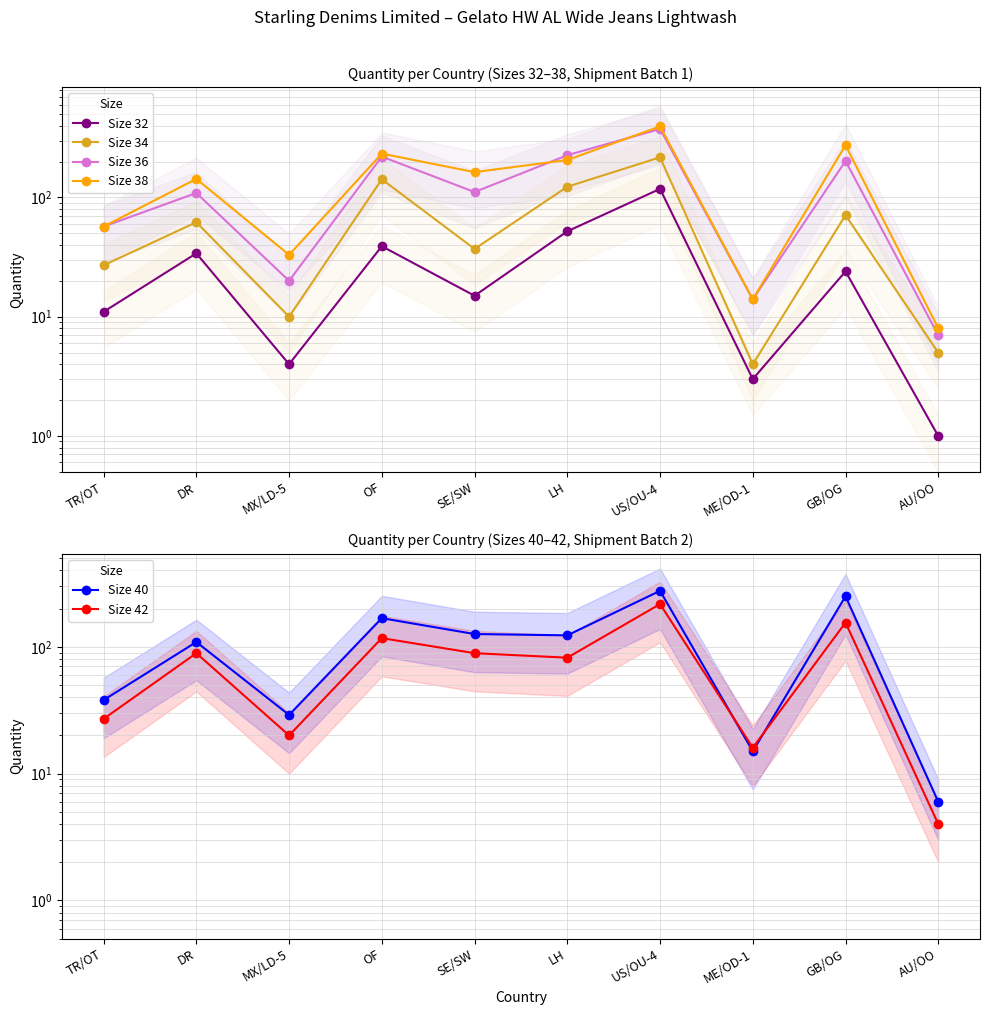

How many distinct data groups are displayed?

6